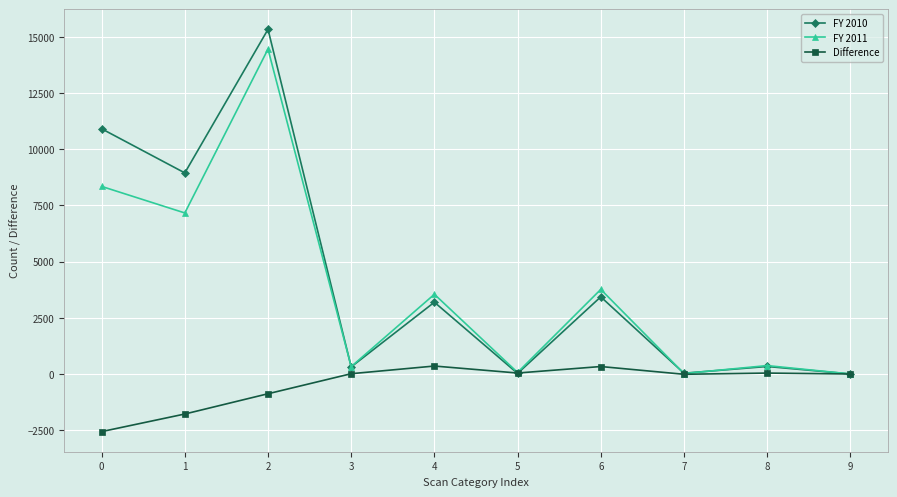

What is the highest value of the Difference series?

353